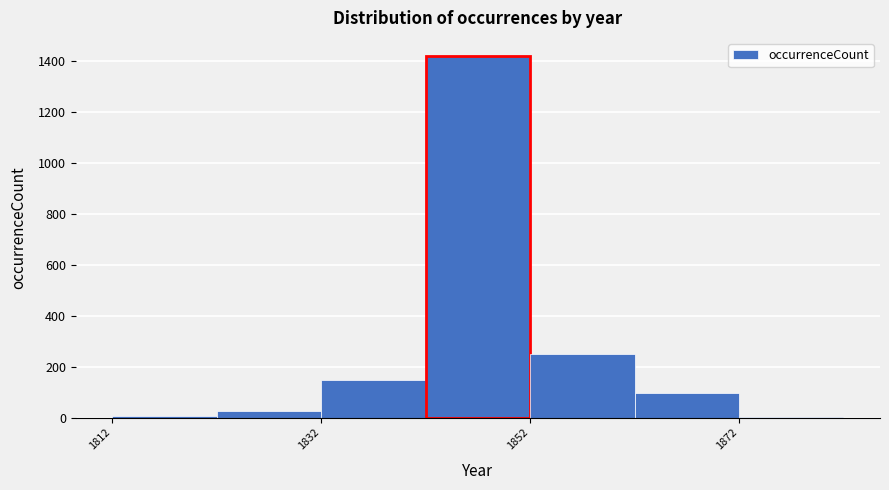

How tall is the bar that spans 1832 to 1842 on the x-axis? The values are not printed on the chart, so give them approximately, as read against the axis.

140